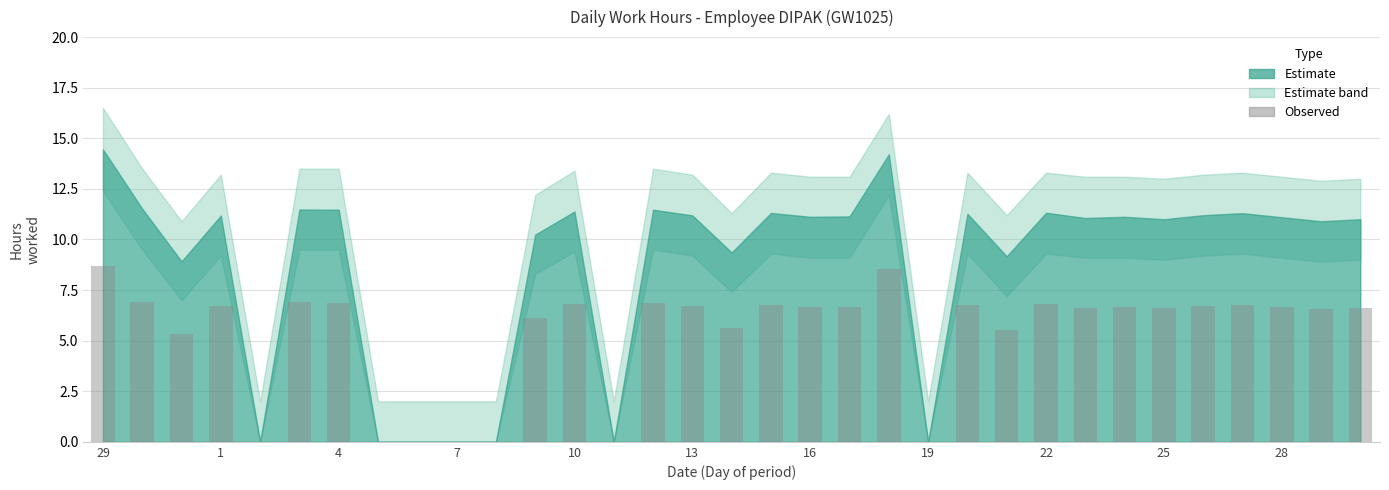

What is the maximum value shown in the chart?

8.7